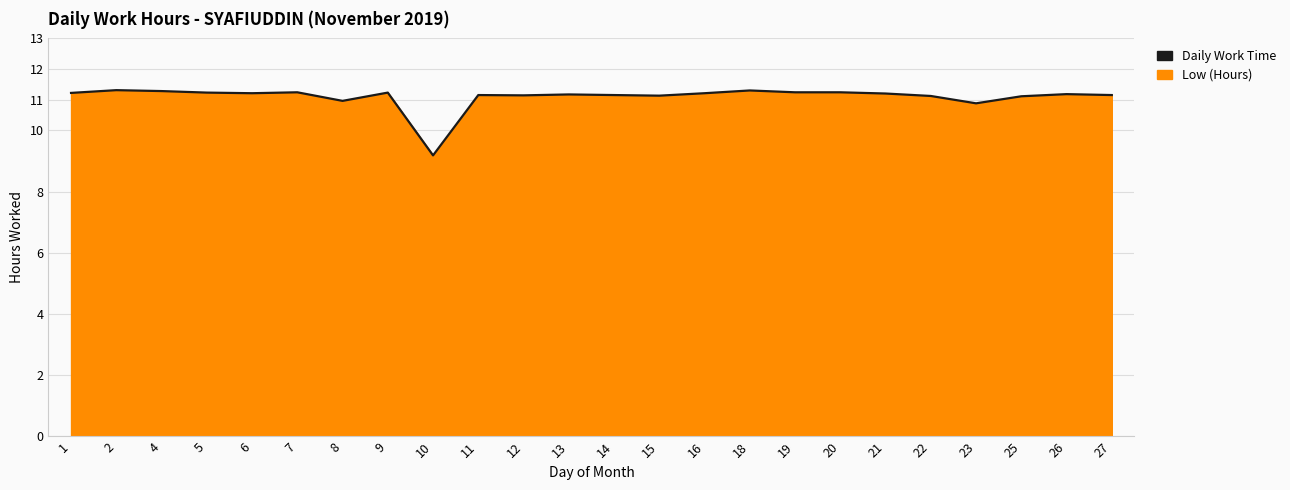

Rank the categories by value from lowest to highest.

10, 23, 8, 25, 22, 15, 12, 11, 14, 27, 13, 26, 21, 6, 16, 1, 5, 9, 7, 19, 20, 4, 18, 2